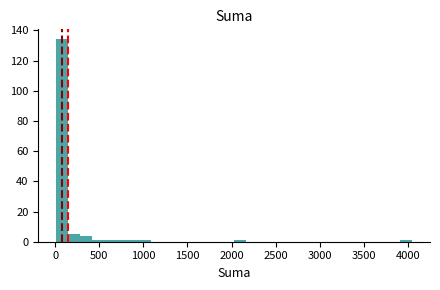

Around what value on the x-axis is the tallest bar? Give the approximate position of its centre, as read against the axis.

100